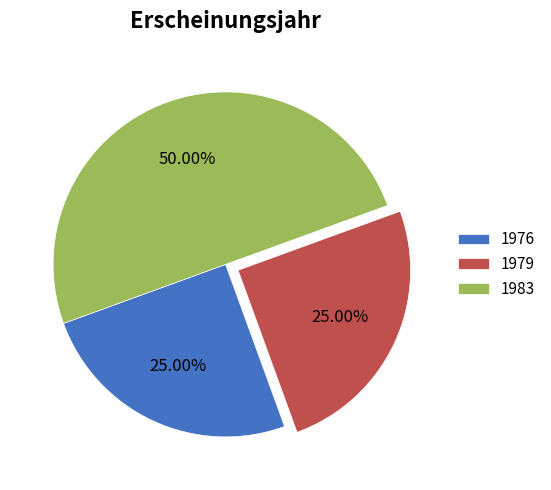

What is the ratio of the value at 1983 to the value at 1979?

2.0